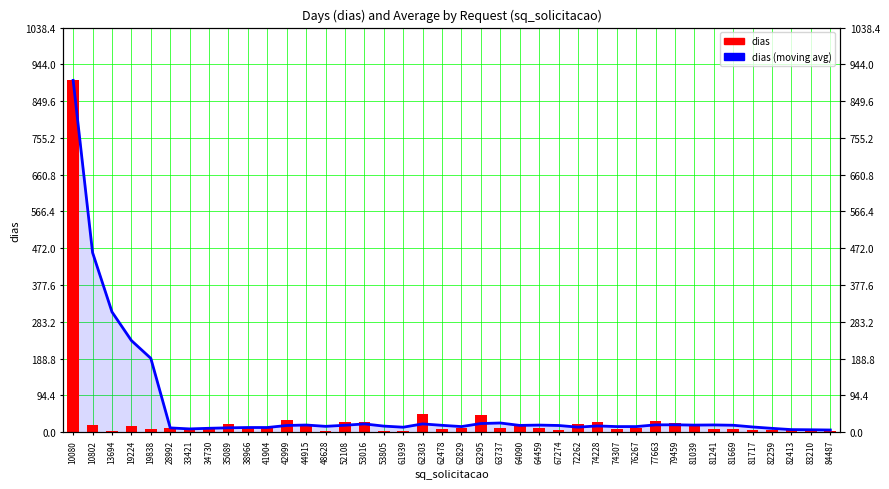

What is the sum of the dias values at 19224 and 62478?

22.0